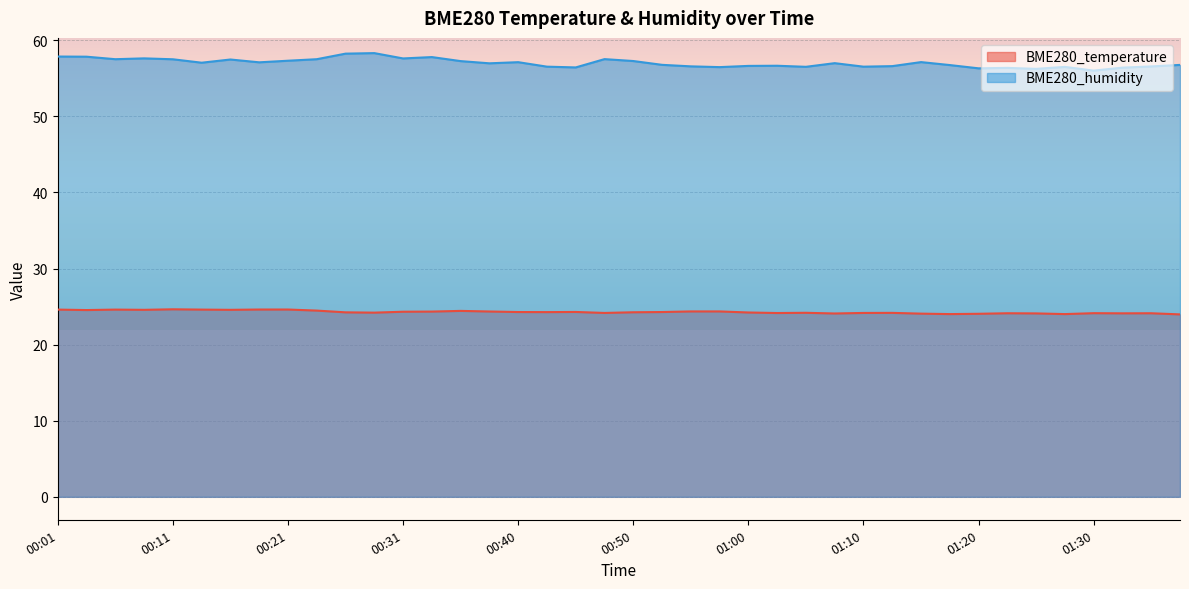

What is the spread (max minus min) of values at 00:18?

32.5